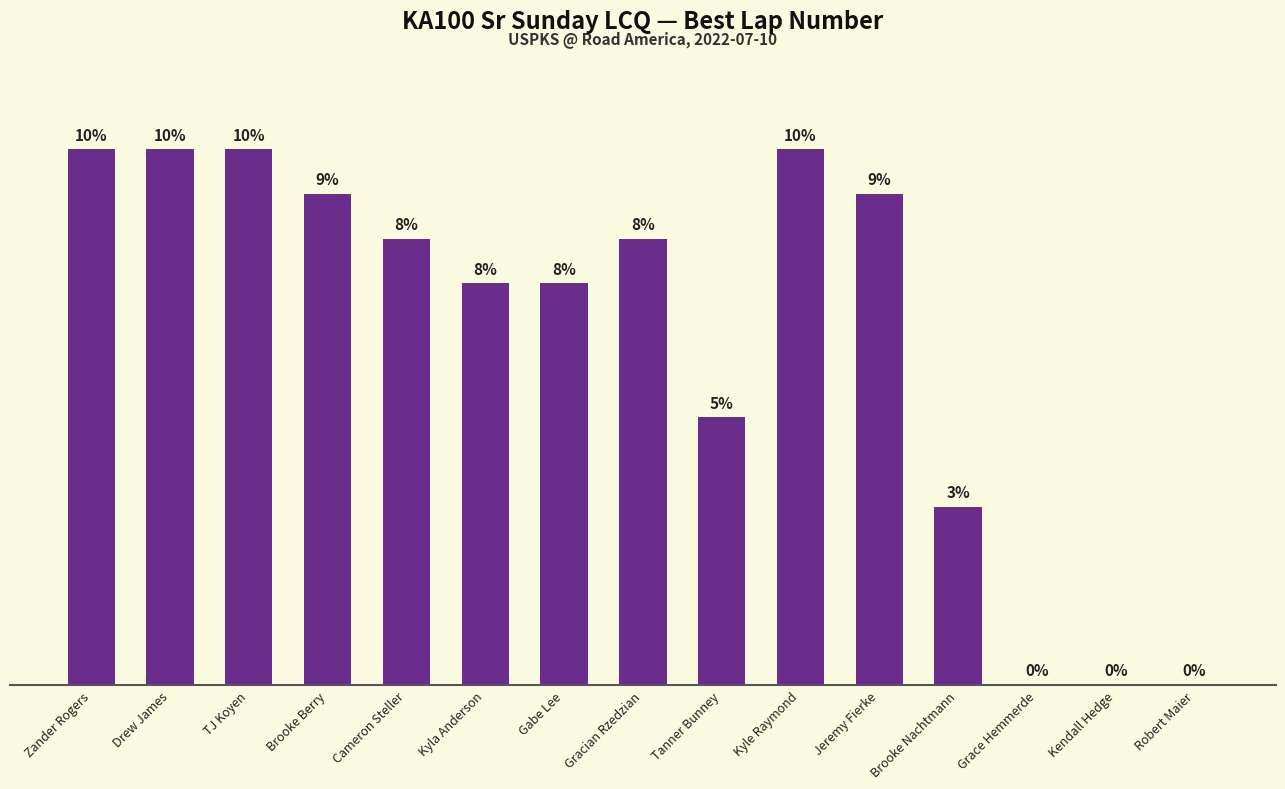

Which has a higher value, Gabe Lee or Kendall Hedge?

Gabe Lee